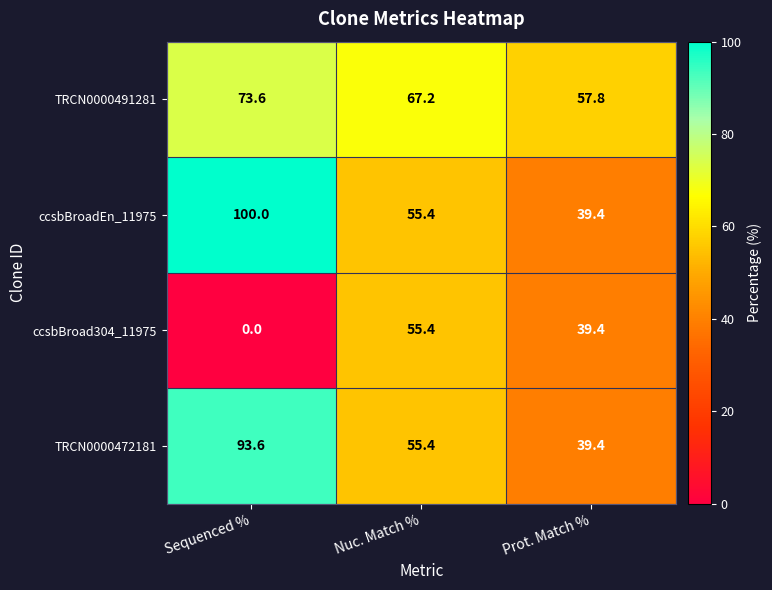

Which series has the largest range (max minus min)?

ccsbBroadEn_11975